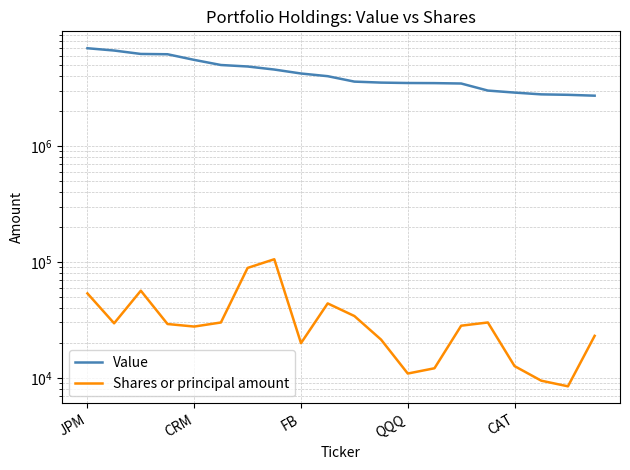

List the labels in order of Shares or principal amount value, smallest first.

18, 17, 12, 13, 16, 8, 11, 19, CAT, 14, QQQ, CRM, 5, 15, 10, 9, JPM, FB, 6, 7